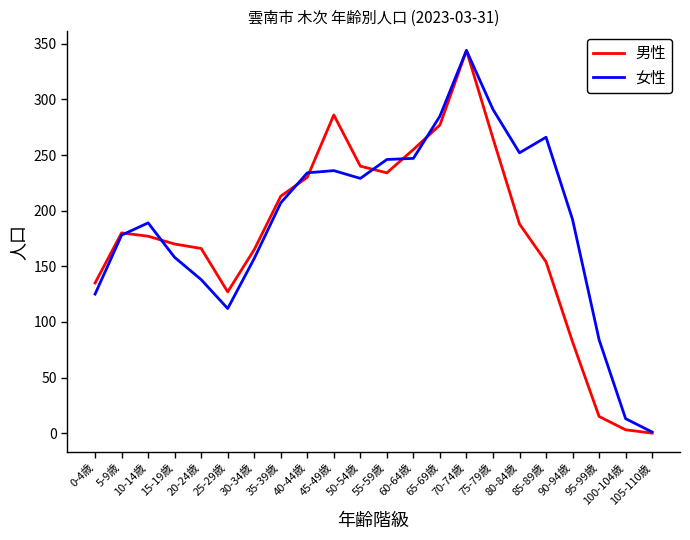

Is it true that 男性 equals 240 at 50-54歳?

True